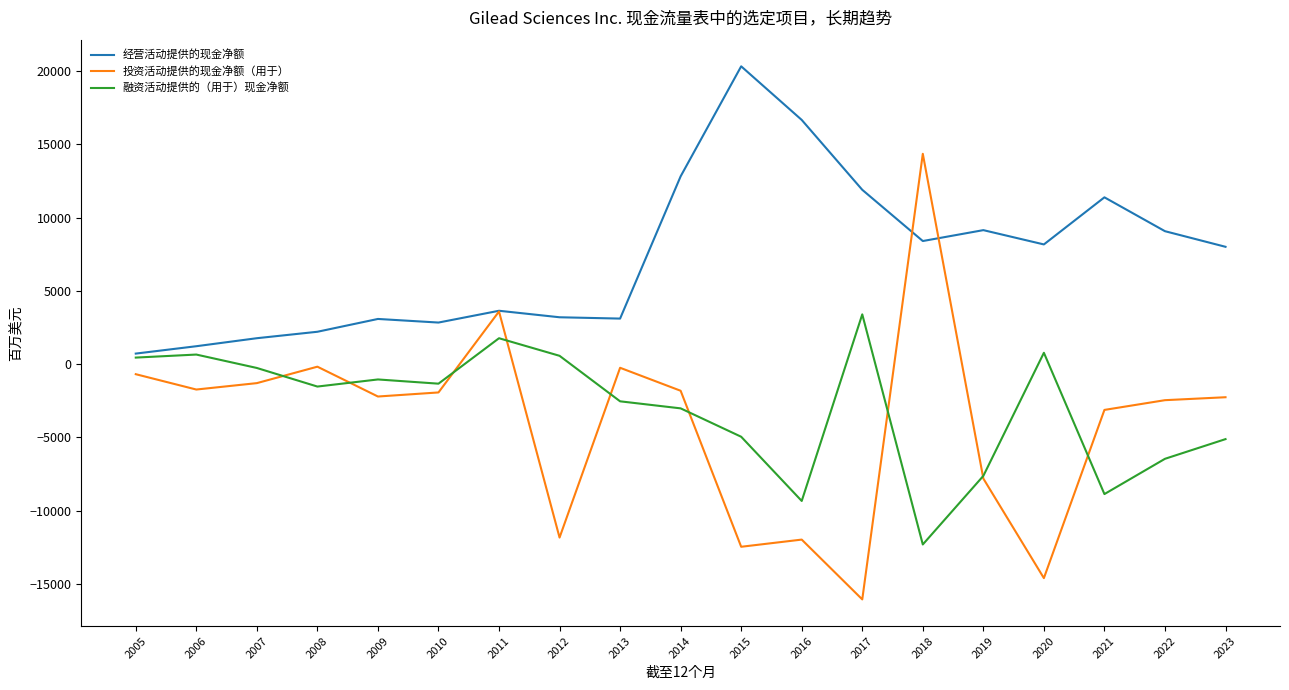

What is the difference between the maximum and minimum values in the 融资活动提供的（用于）现金净额 series?

15711